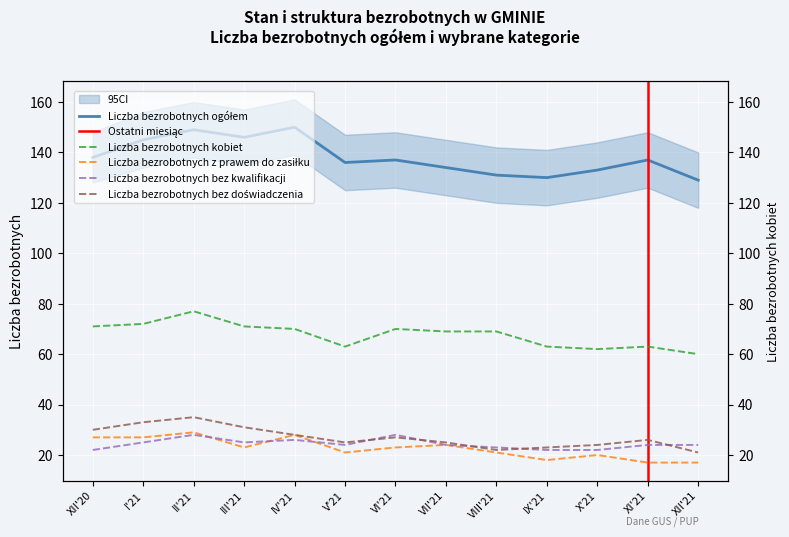

Which series changed the most between II'21 and XI'21?

Liczba bezrobotnych kobiet